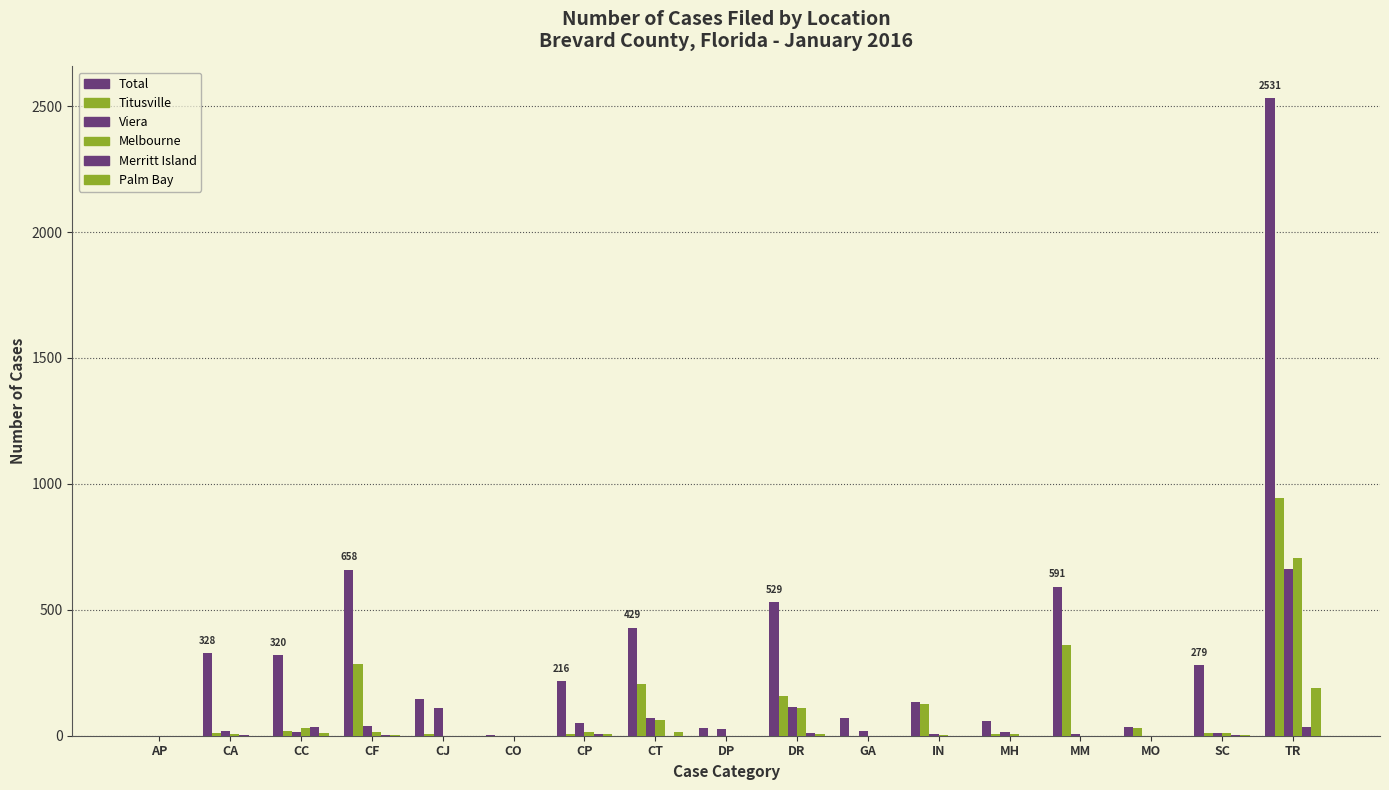

Does the chart contain stacked bars?

No